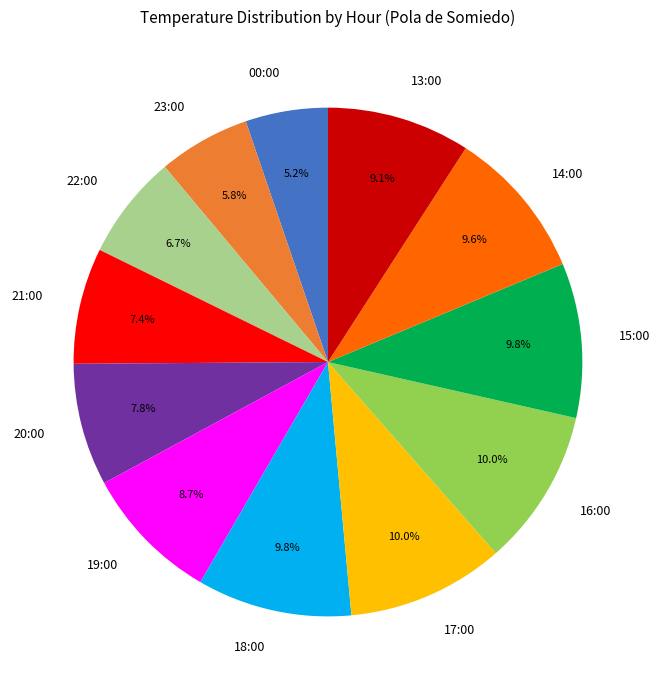

Which slice is the smallest?

00:00